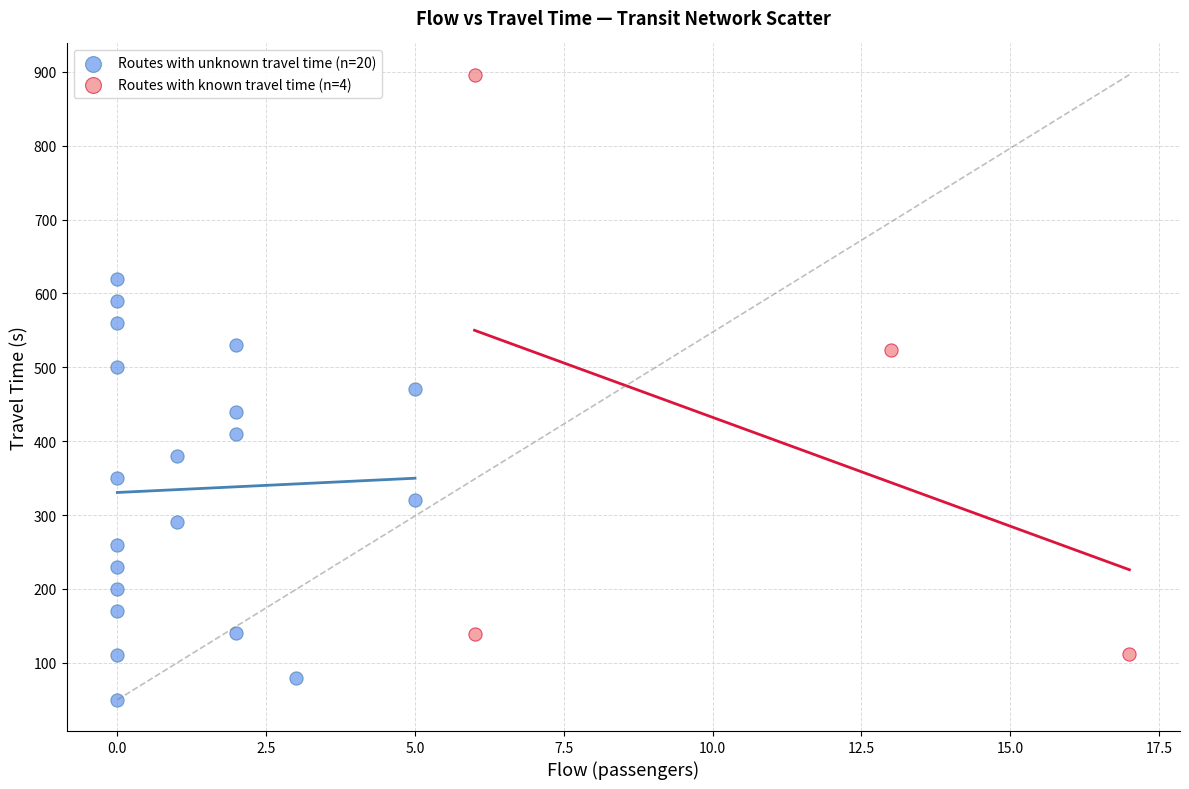

Which series contains the highest Y value?

Routes with known travel time (n=4)